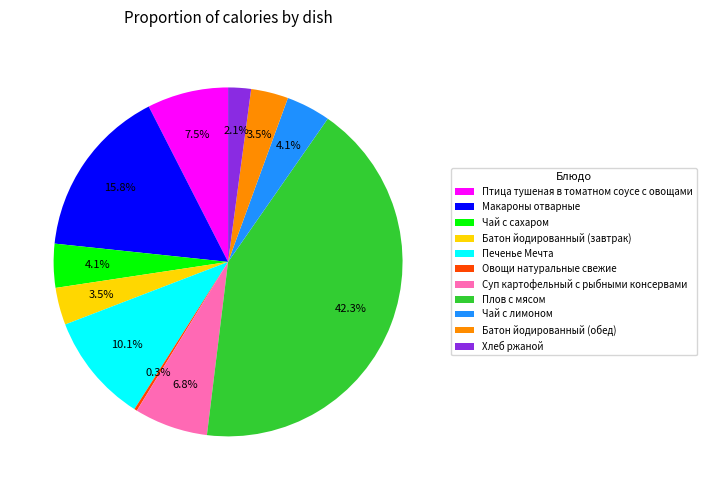

Which slice is the largest?

Плов с мясом